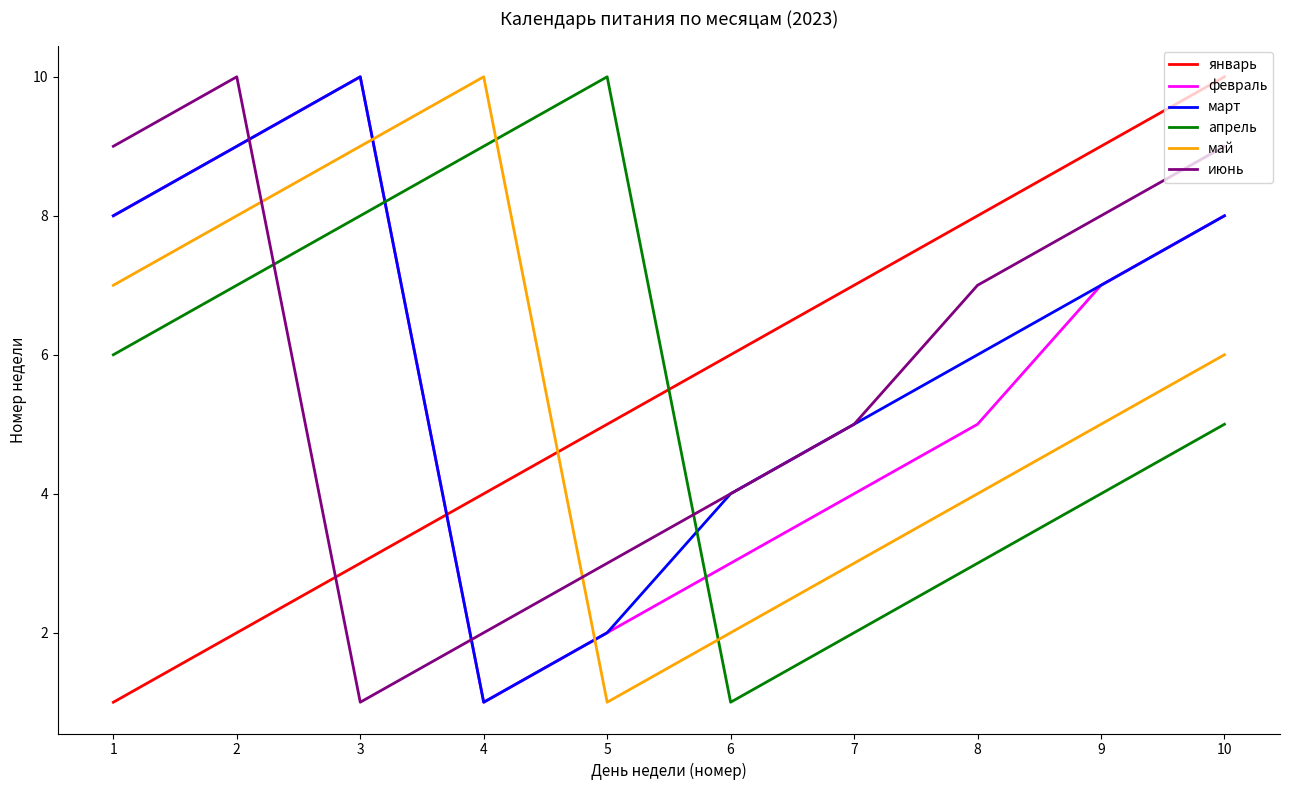

What is the difference between the maximum and minimum values in the июнь series?

9